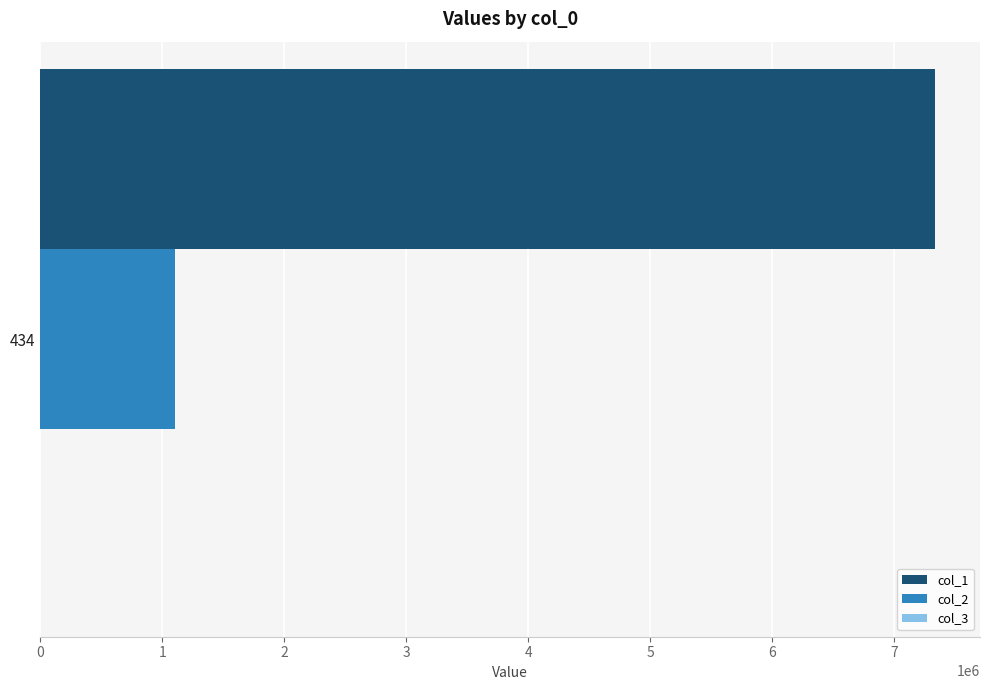

What value does the col_2 series have at 434?

1100381